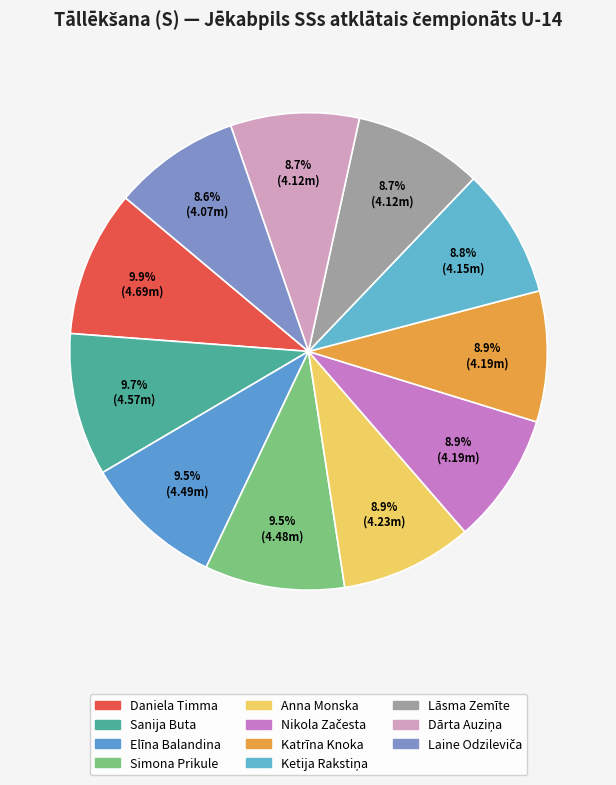

To the nearest percent, what portion does Lāsma Zemīte represent?

9%